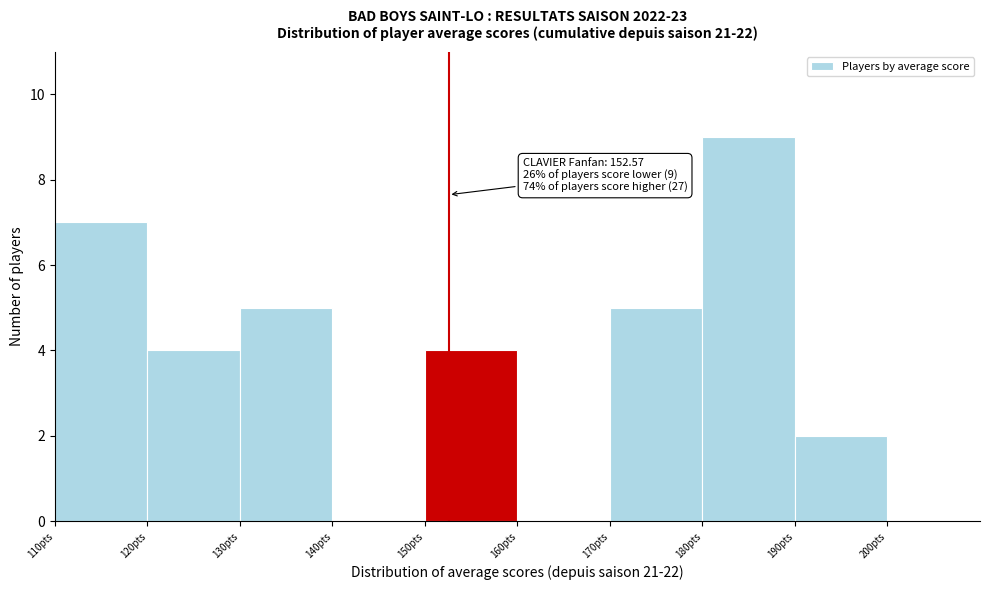

Over which range of the x-axis is the bar tallest?

180 to 190